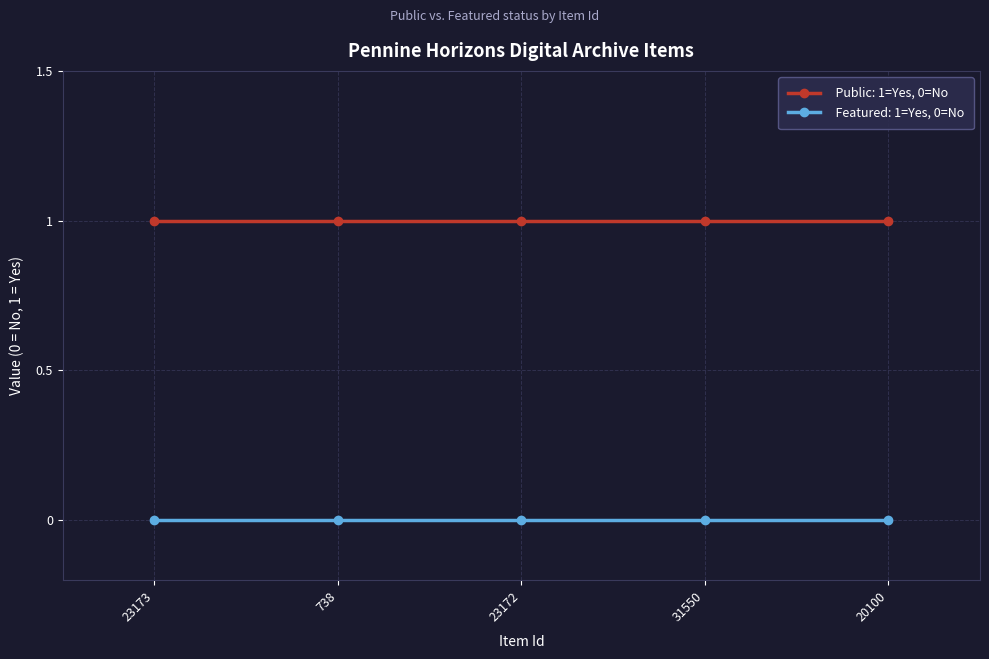

What is the label of the 3rd point from the right?

23172